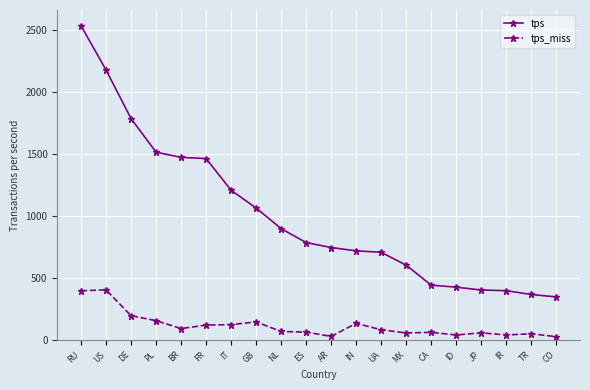

How many distinct data groups are displayed?

2